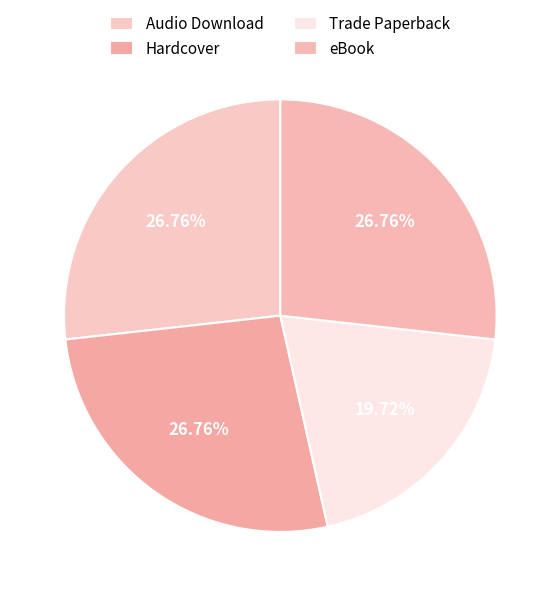

Is it true that Hardcover is 19% of the pie?

False